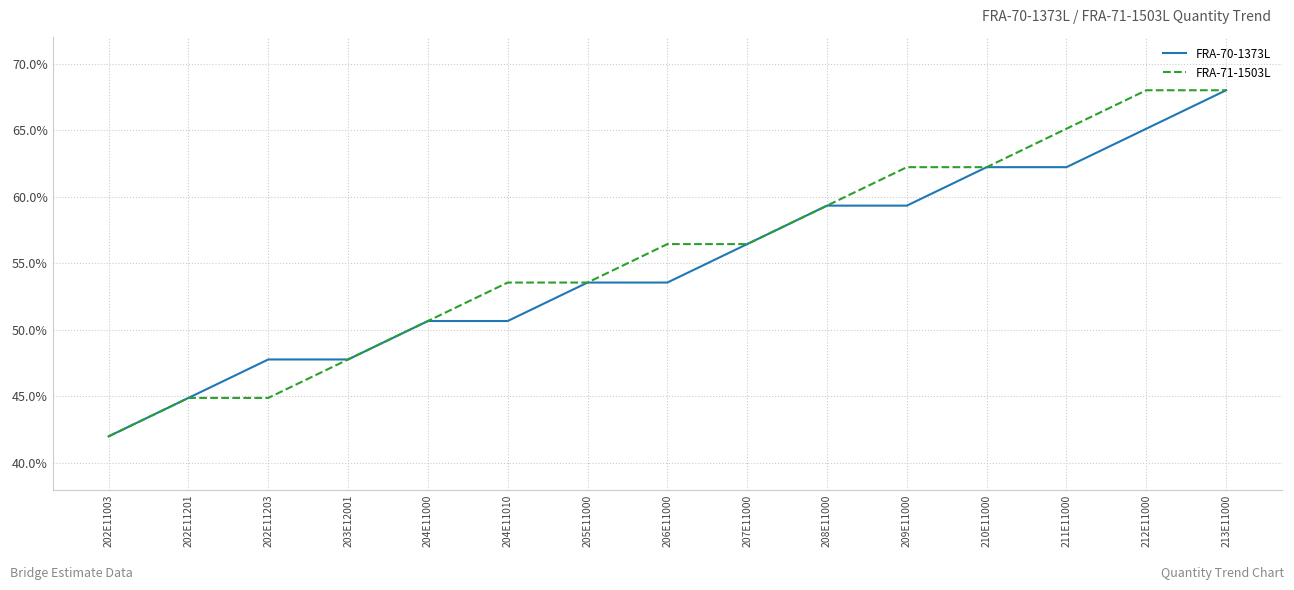

Count the number of data series in this chart.

2